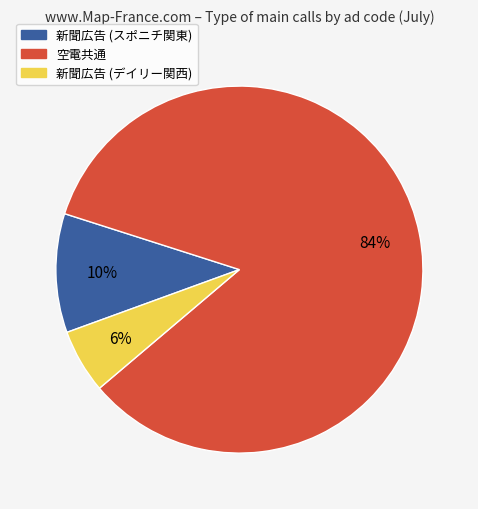

Is there a majority slice in this chart?

Yes